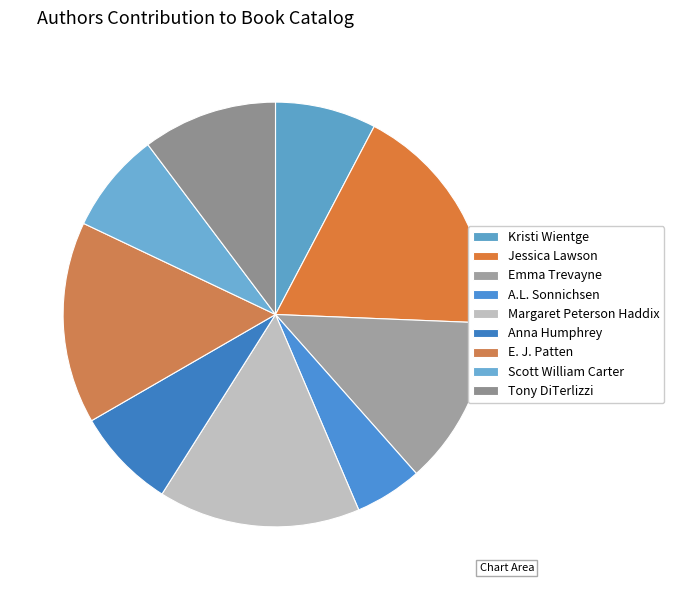

Which category has the smallest portion of the pie?

A.L. Sonnichsen